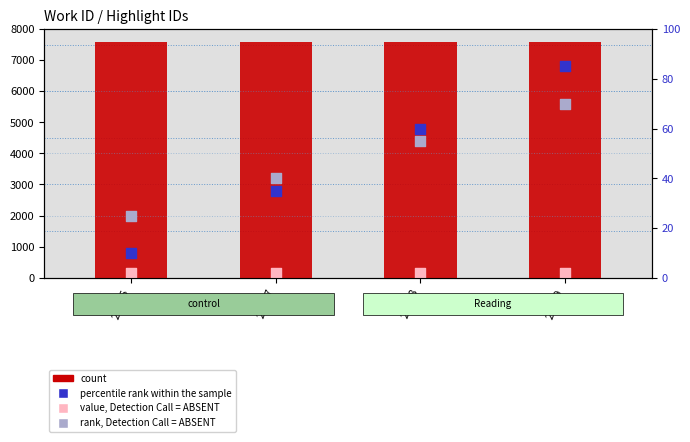

What is the total value across all series at 22078?

7841.5